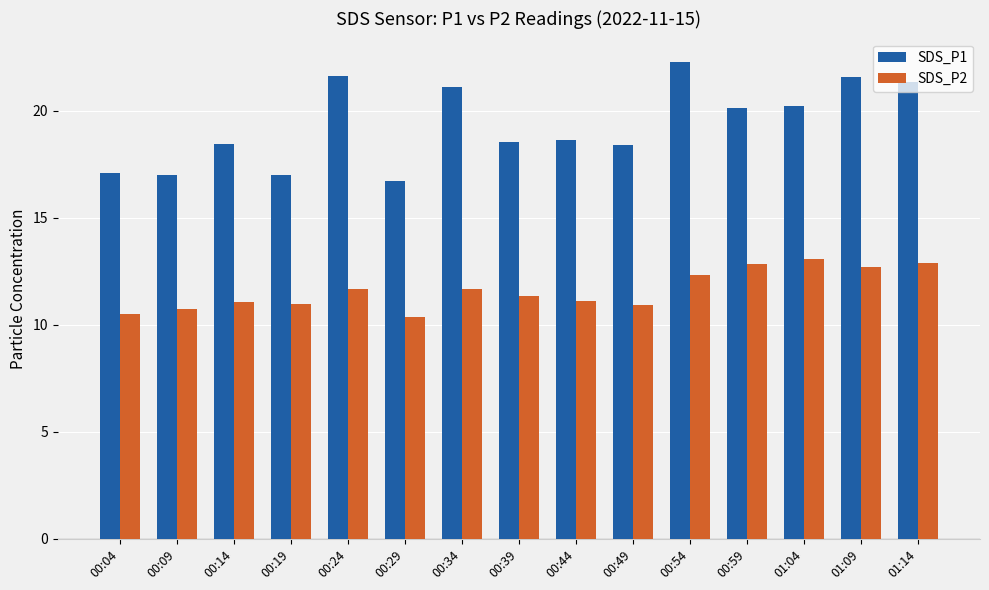

How many groups of bars are there?

15